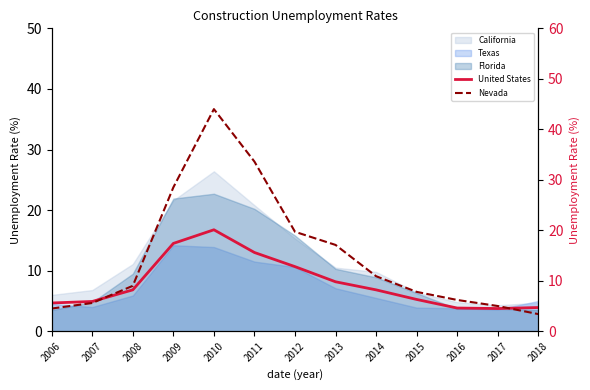

Where is the first local maximum for United States?

2010